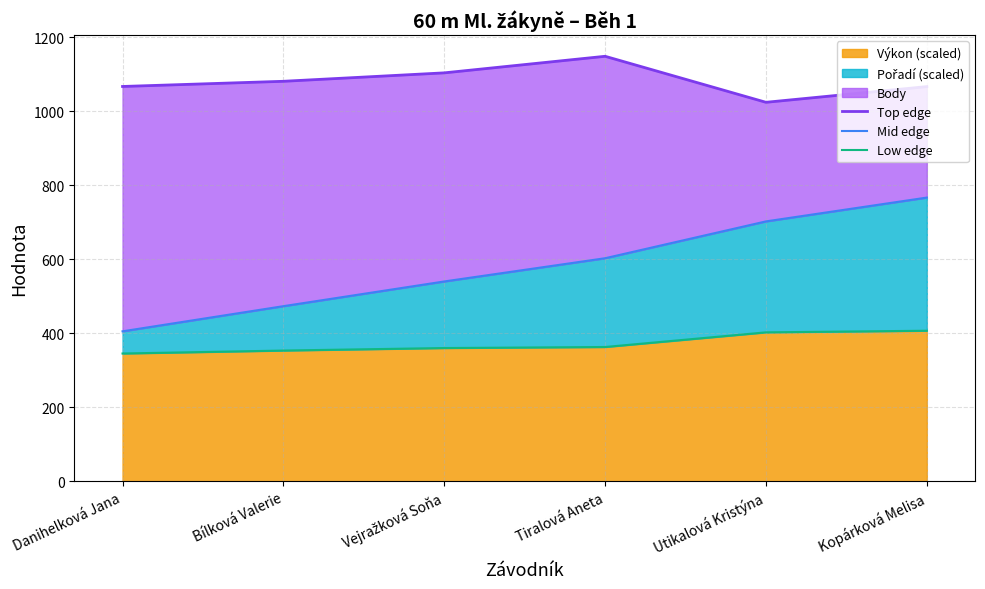

At which label is Výkon (scaled) closest to 376?

Tiralová Aneta